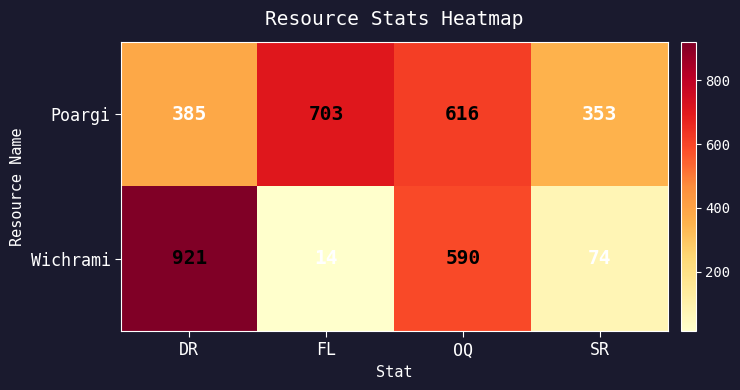

List the series in order of their overall mean, lowest first.

Wichrami, Poargi